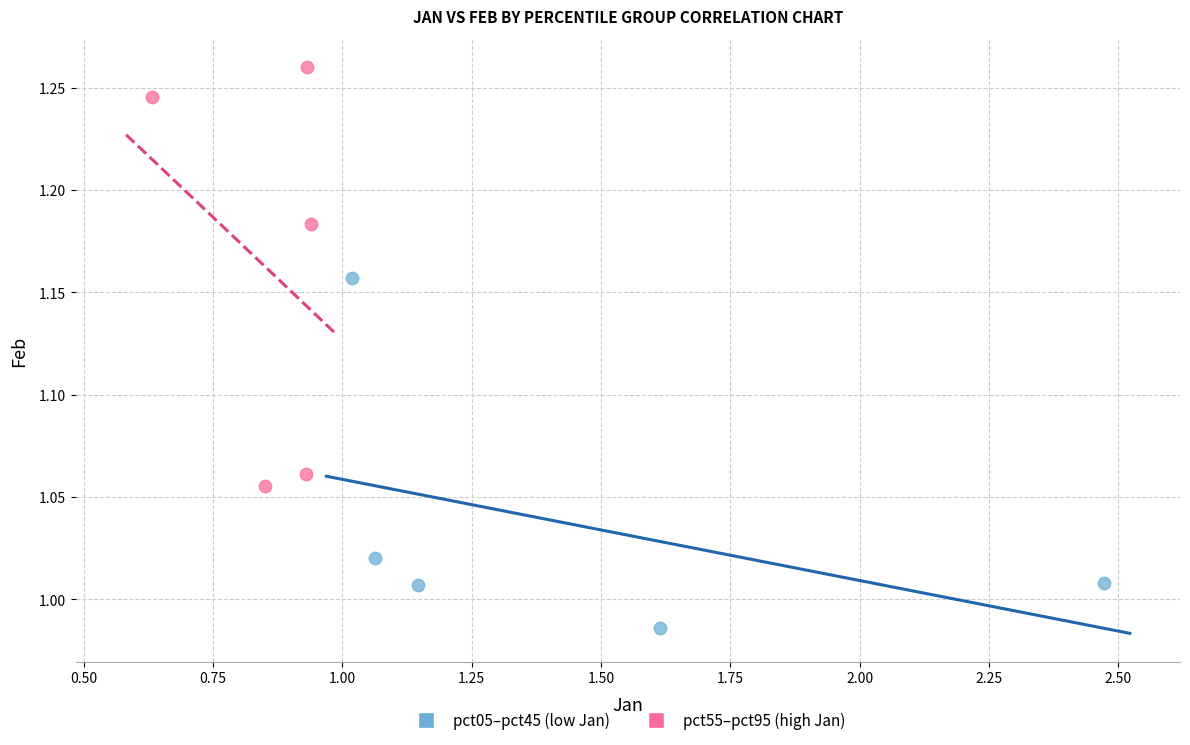

Which series has the largest Y range (max minus min)?

pct55–pct95 (high Jan)